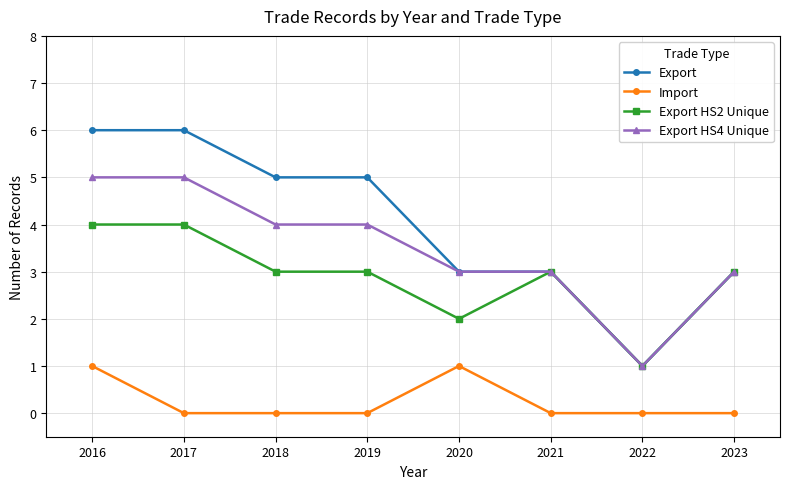

How many lines are shown in the chart?

4